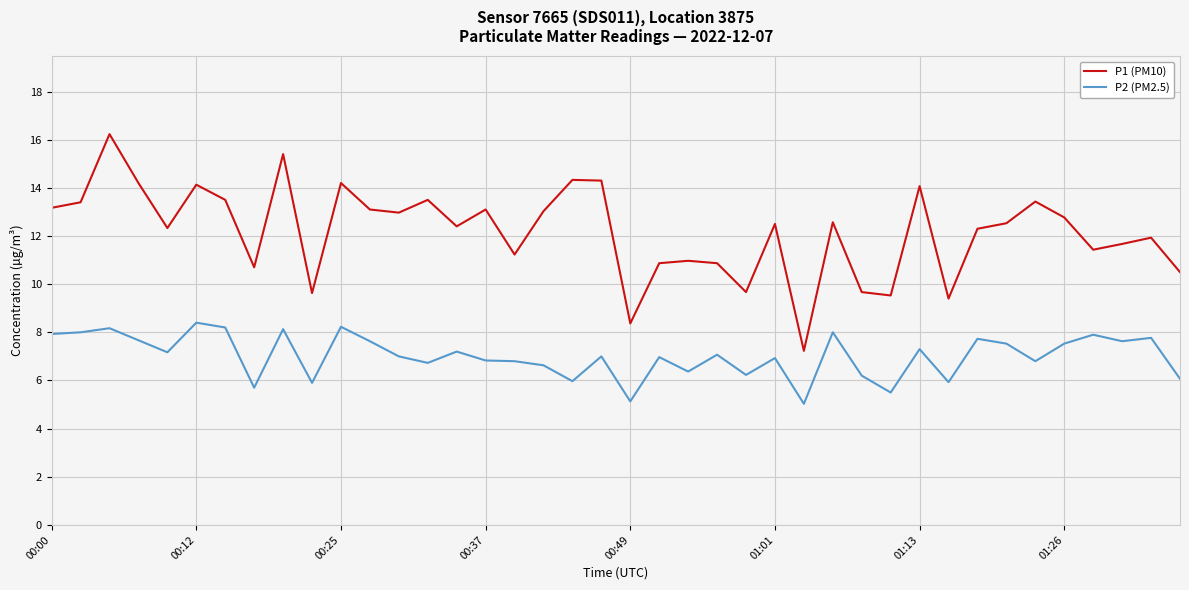

Count the number of categories in the chart.

40